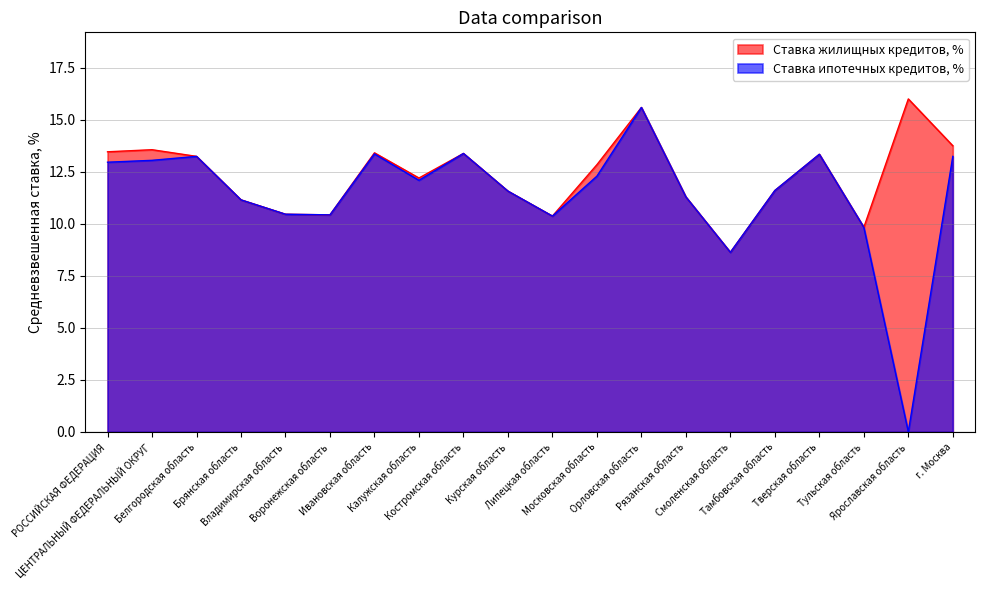

Reading right to left, list all the values displayed in this chart.

Ставка жилищных кредитов, %: 13.8	16.0	9.8	13.3	11.6	8.6	11.3	15.6	12.8	10.4	11.6	13.4	12.2	13.4	10.4	10.5	11.2	13.2	13.6	13.5
Ставка ипотечных кредитов, %: 13.2	0.0	9.8	13.3	11.6	8.6	11.3	15.6	12.3	10.4	11.6	13.4	12.1	13.4	10.4	10.5	11.2	13.2	13.1	13.0